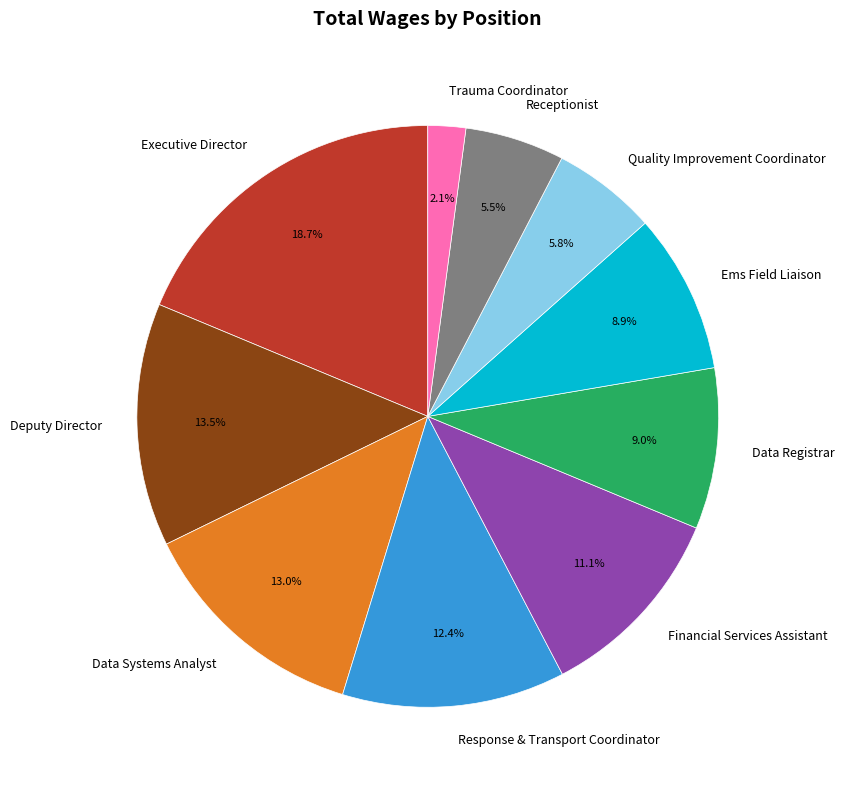

What is the largest slice in the pie chart?

Executive Director